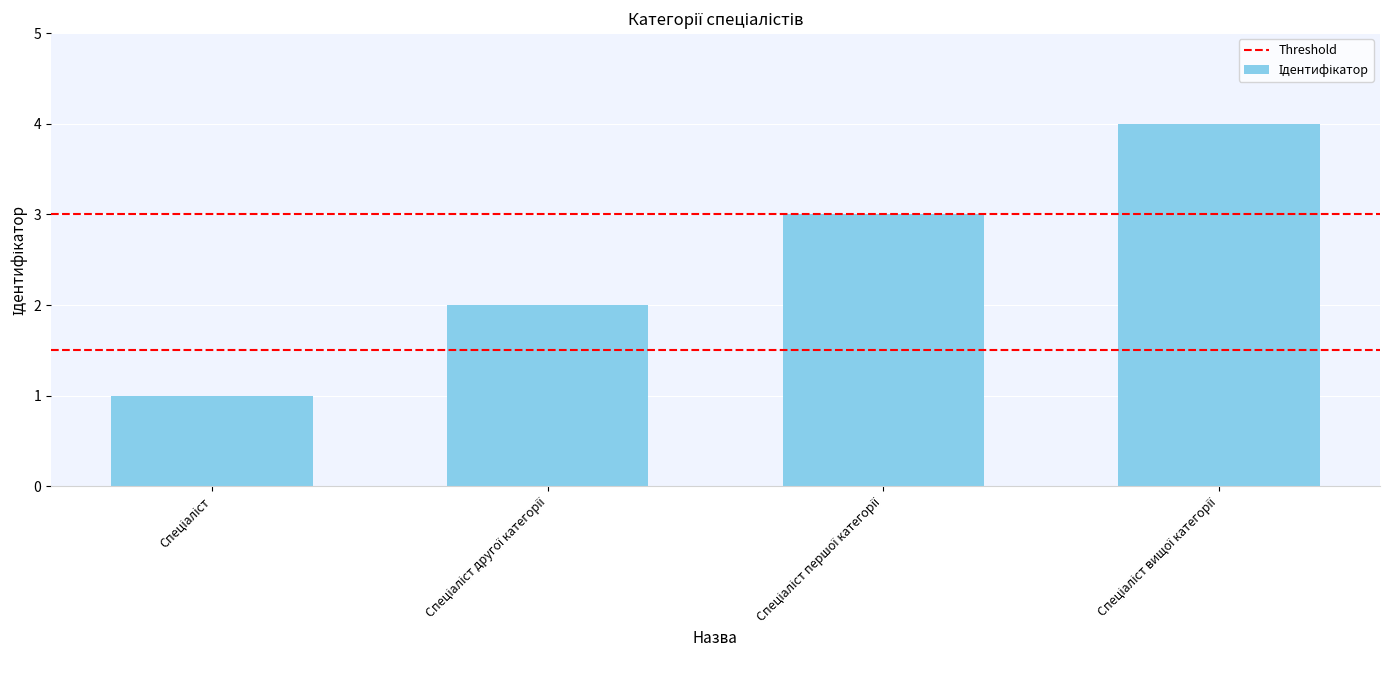

What is the sum of all values?

10